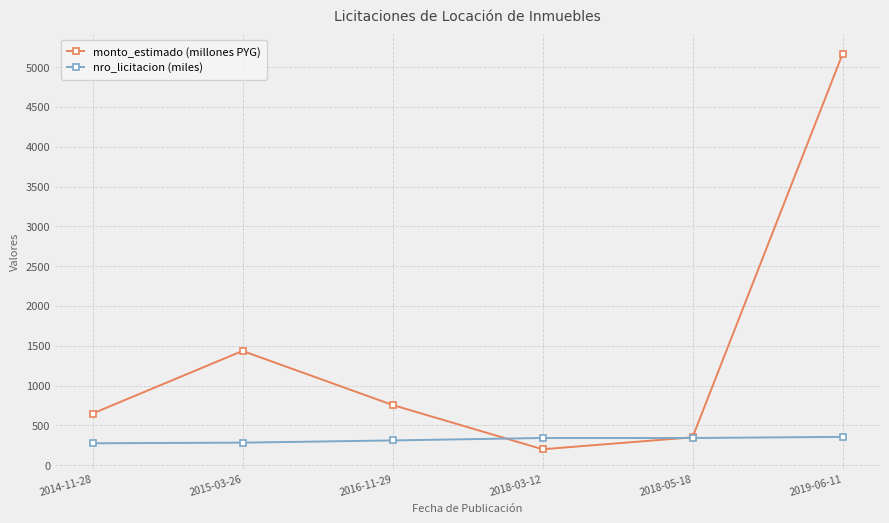

Which series has the largest range (max minus min)?

monto_estimado (millones PYG)